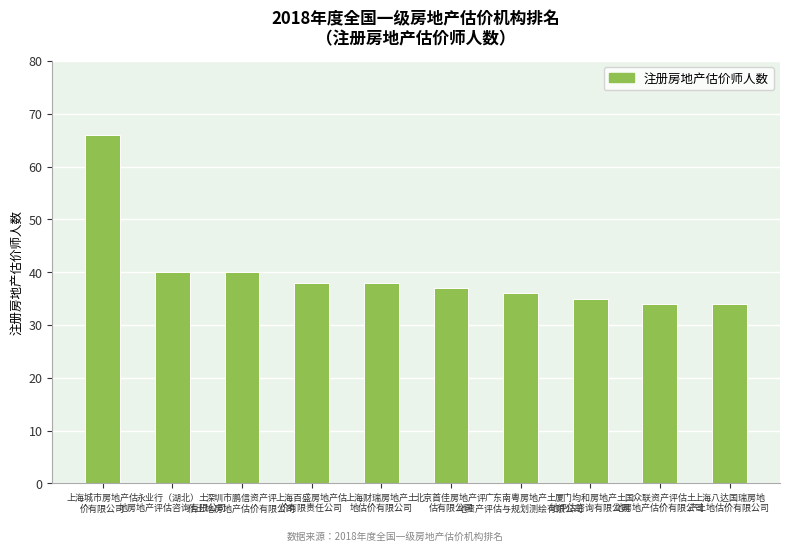

At which label does the data first exceed 38?

上海城市房地产估
价有限公司